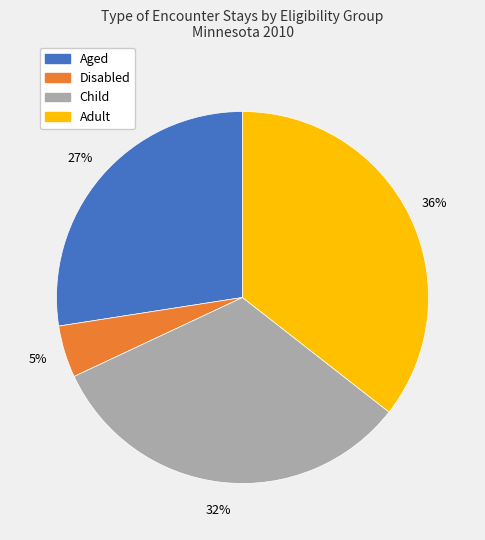

To the nearest percent, what percentage of the pie is Child?

32%